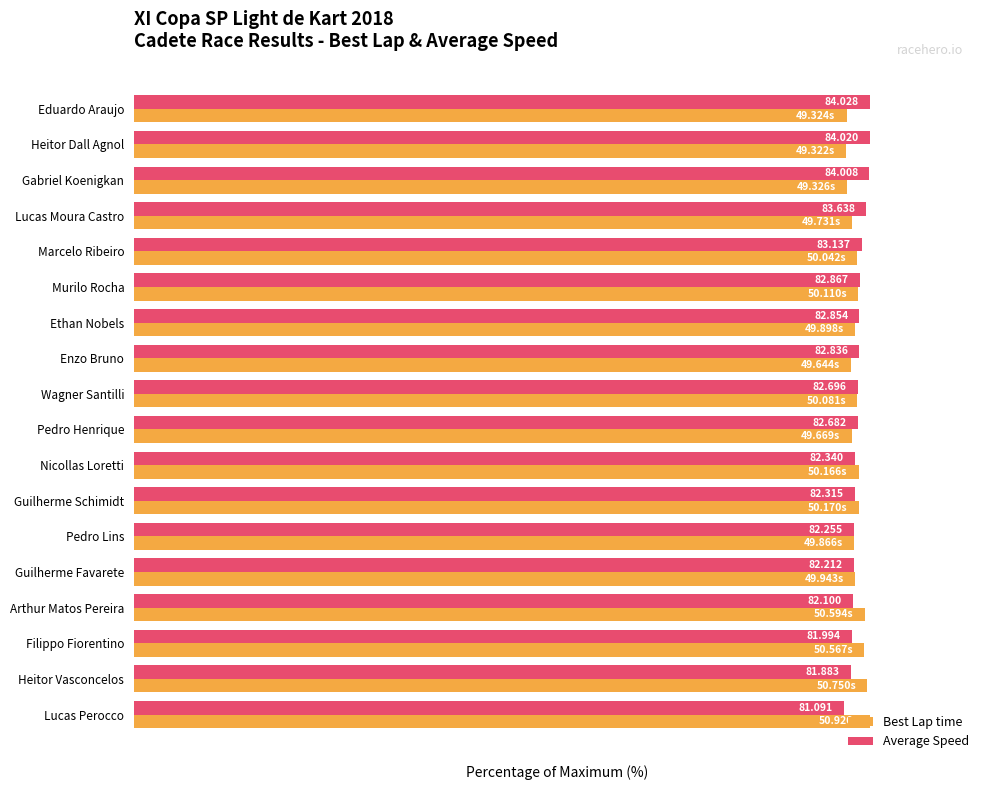

What are all the series names shown in the legend?

Best Lap time, Average Speed